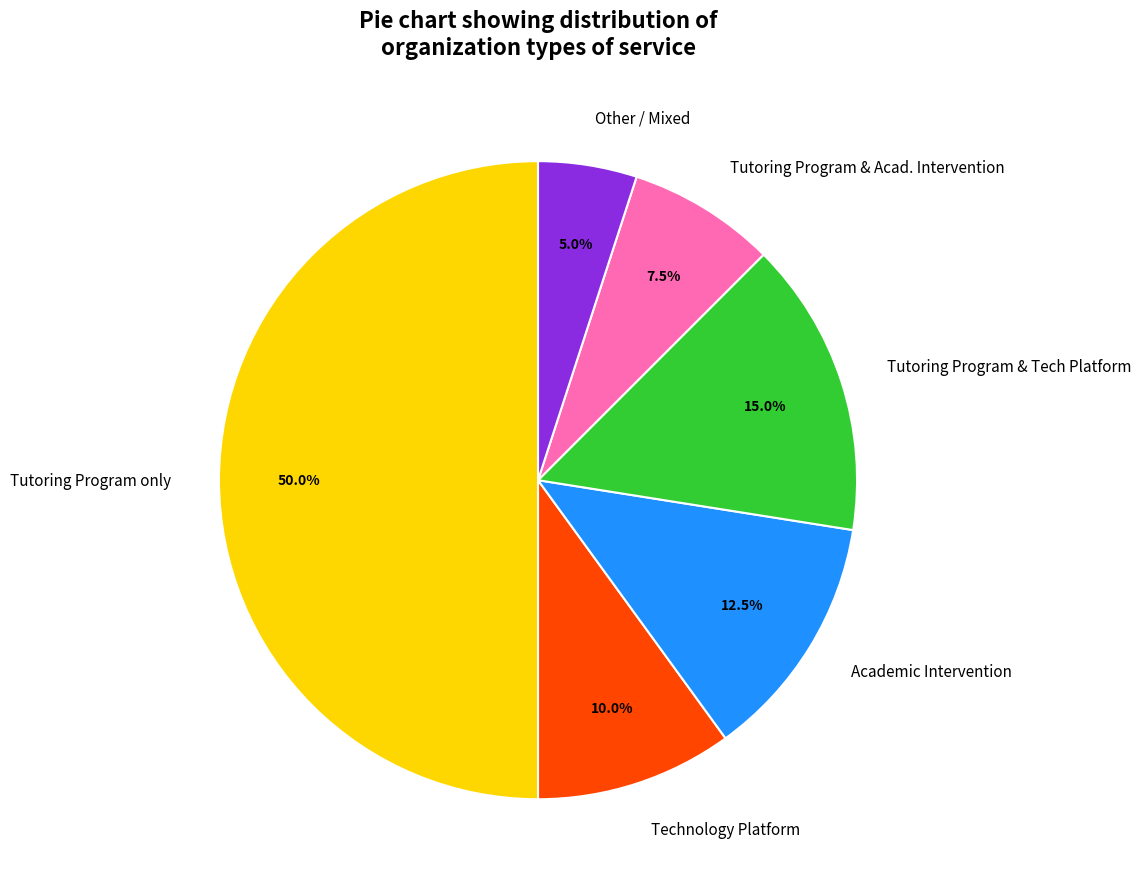

Rank the categories by value from lowest to highest.

Other / Mixed, Tutoring Program & Acad. Intervention, Technology Platform, Academic Intervention, Tutoring Program & Tech Platform, Tutoring Program only